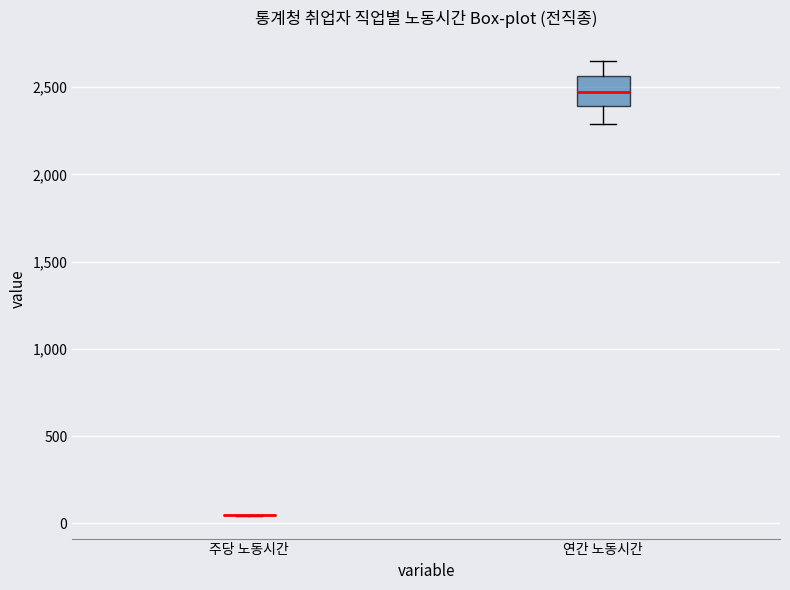

Reading left to right, read every box against the y-axis: the position of its median line, the range the box covers, and the ends of its whiskers. The values are not printed on the chart, so give them approximately, as read against the axis.

주당 노동시간: box collapsed to a line at 50, whiskers 50 to 50
연간 노동시간: median 2450, box 2400 to 2550, whiskers 2300 to 2650